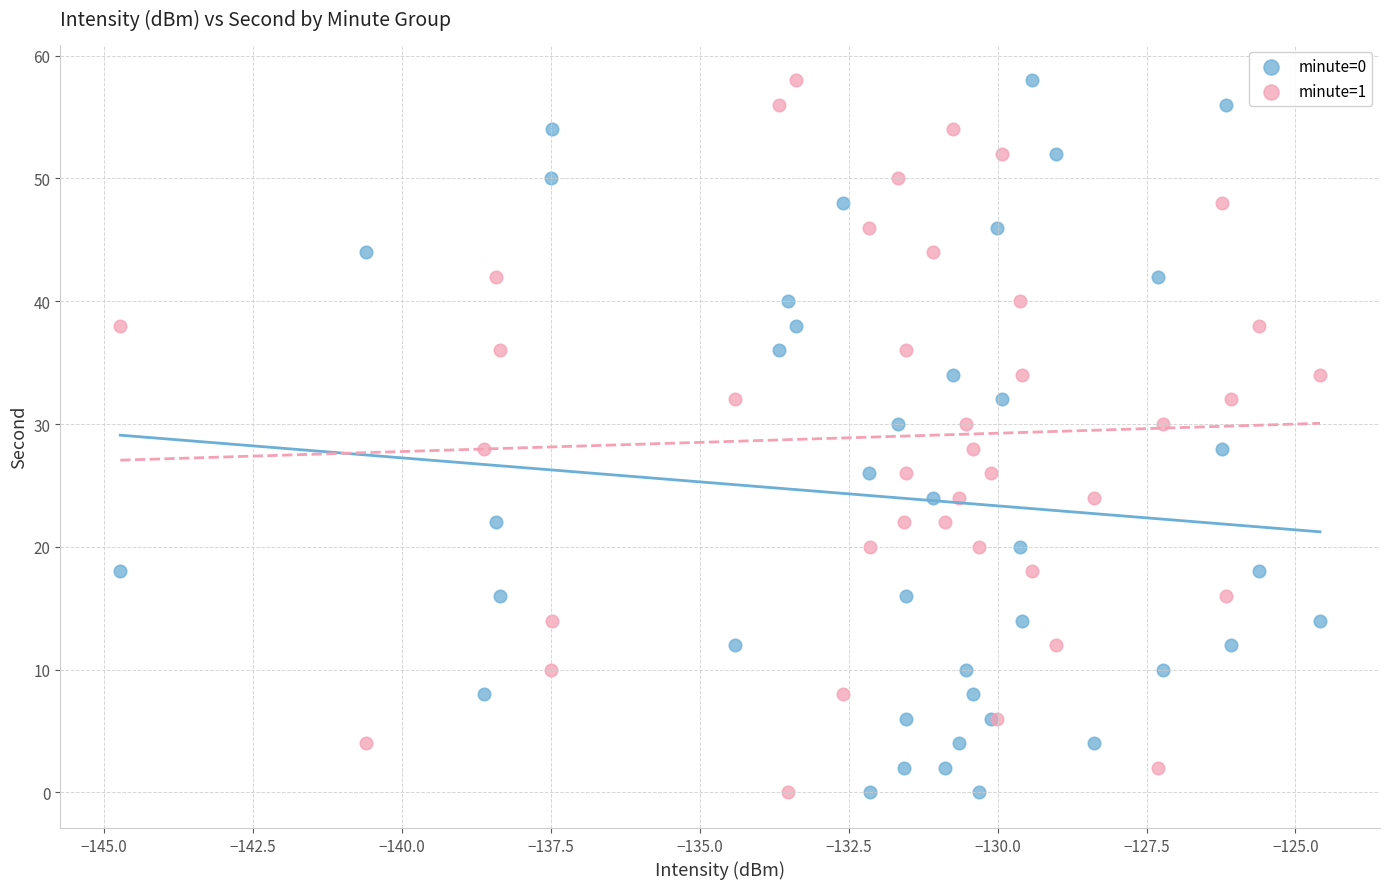

What are all the series names shown in the legend?

minute=0, minute=1